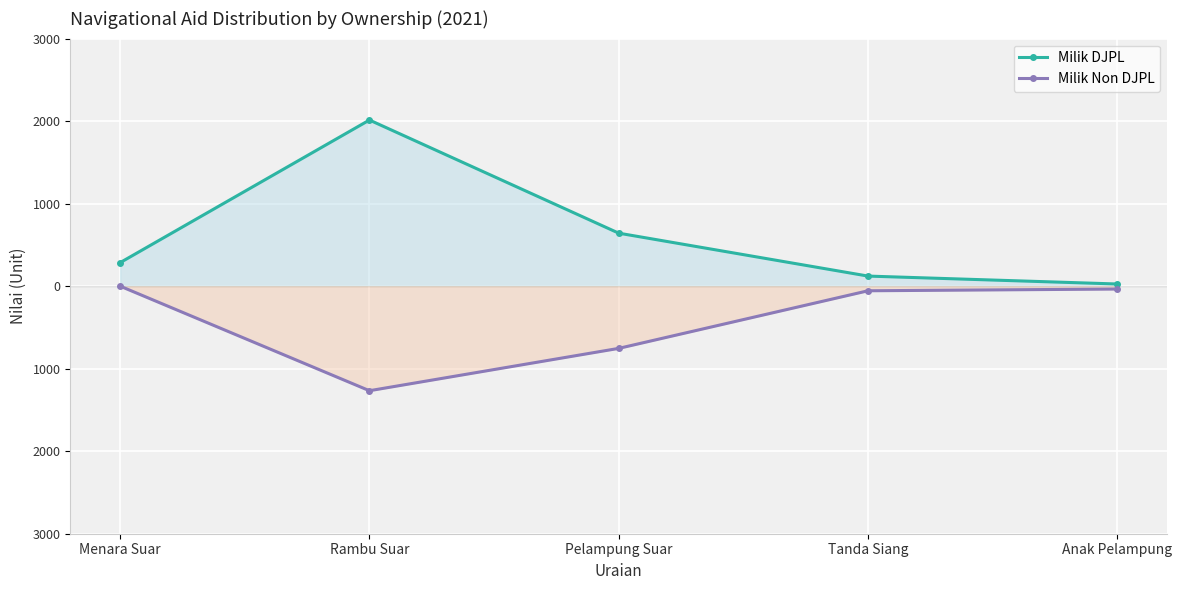

List the labels in order of Milik DJPL value, smallest first.

Anak Pelampung, Tanda Siang, Menara Suar, Pelampung Suar, Rambu Suar